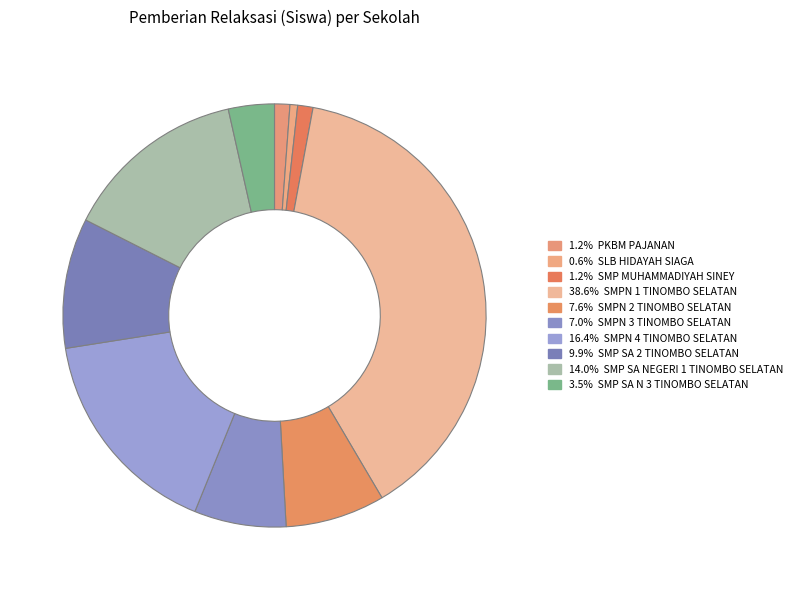

How many segments does this pie chart have?

10